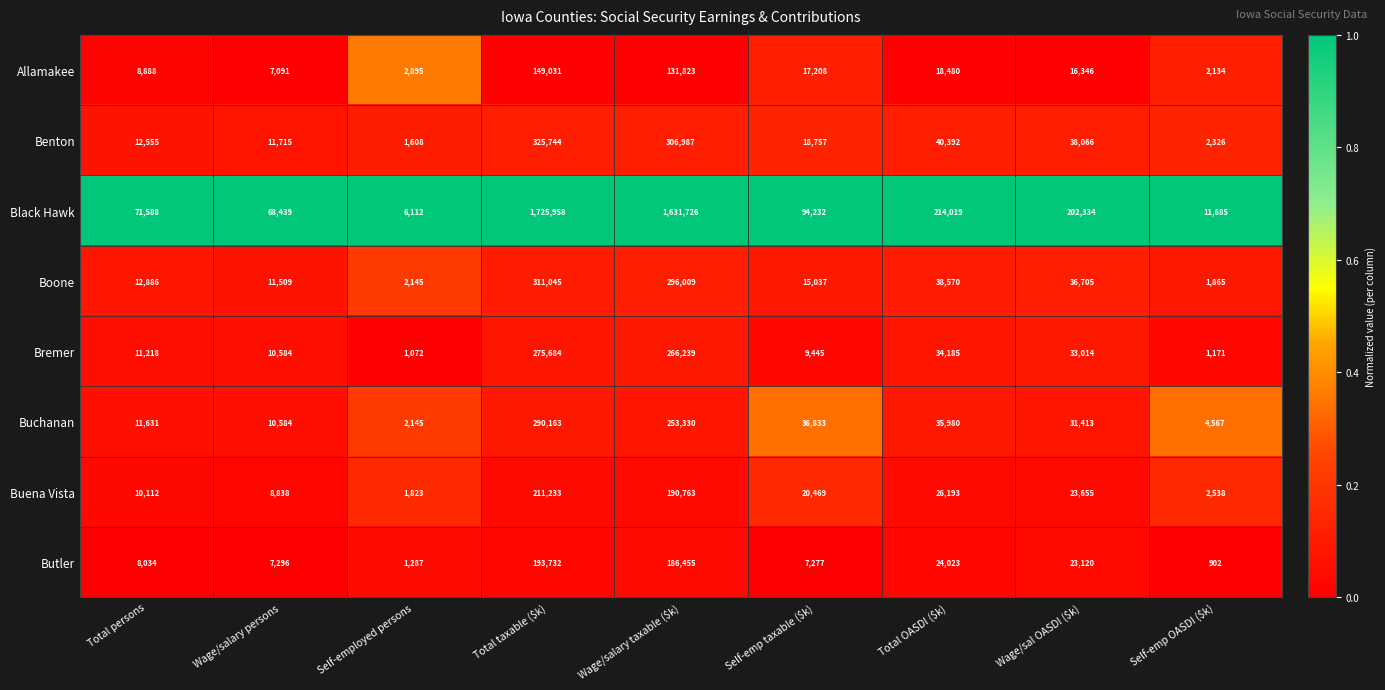

The value of Bremer at Self-emp OASDI ($k) is 1171. True or false?

True